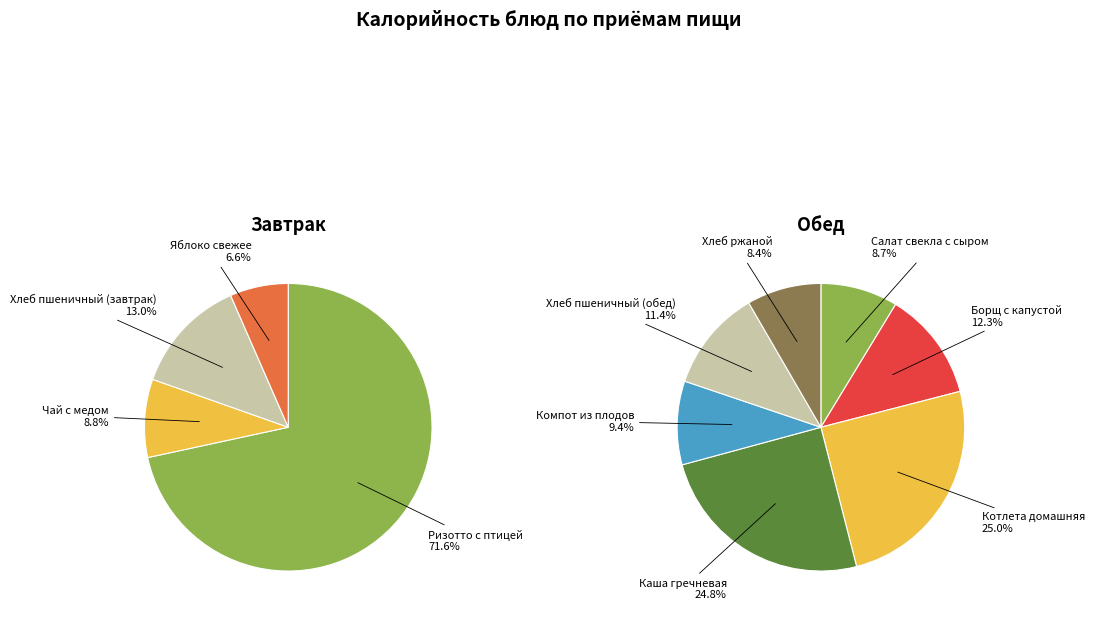

Which slice is the largest?

Ризотто с птицей